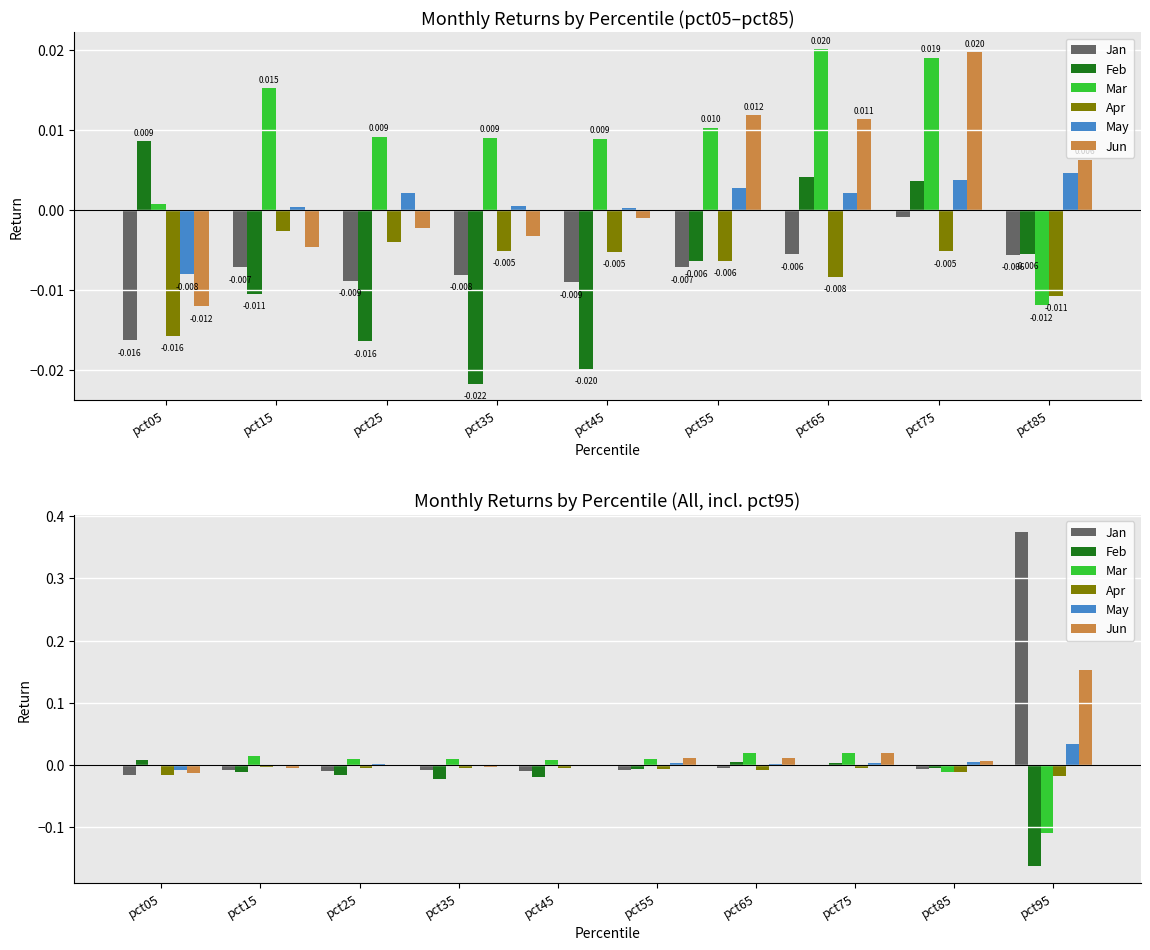

Reading right to left, transcribe all the data shown in this chart.

Jan: 0.4	-0.0	-0.0	-0.0	-0.0	-0.0	-0.0	-0.0	-0.0	-0.0
Feb: -0.2	-0.0	0.0	0.0	-0.0	-0.0	-0.0	-0.0	-0.0	0.0
Mar: -0.1	-0.0	0.0	0.0	0.0	0.0	0.0	0.0	0.0	0.0
Apr: -0.0	-0.0	-0.0	-0.0	-0.0	-0.0	-0.0	-0.0	-0.0	-0.0
May: 0.0	0.0	0.0	0.0	0.0	0.0	0.0	0.0	0.0	-0.0
Jun: 0.2	0.0	0.0	0.0	0.0	-0.0	-0.0	-0.0	-0.0	-0.0